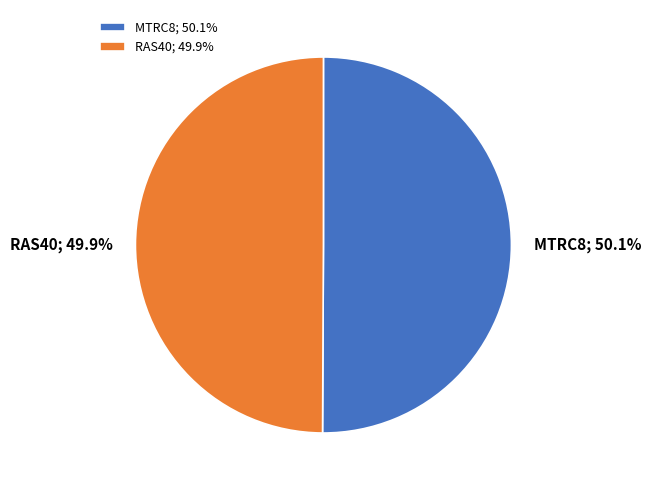

Is the sum of RAS40 and MTRC8 greater than half?

Yes